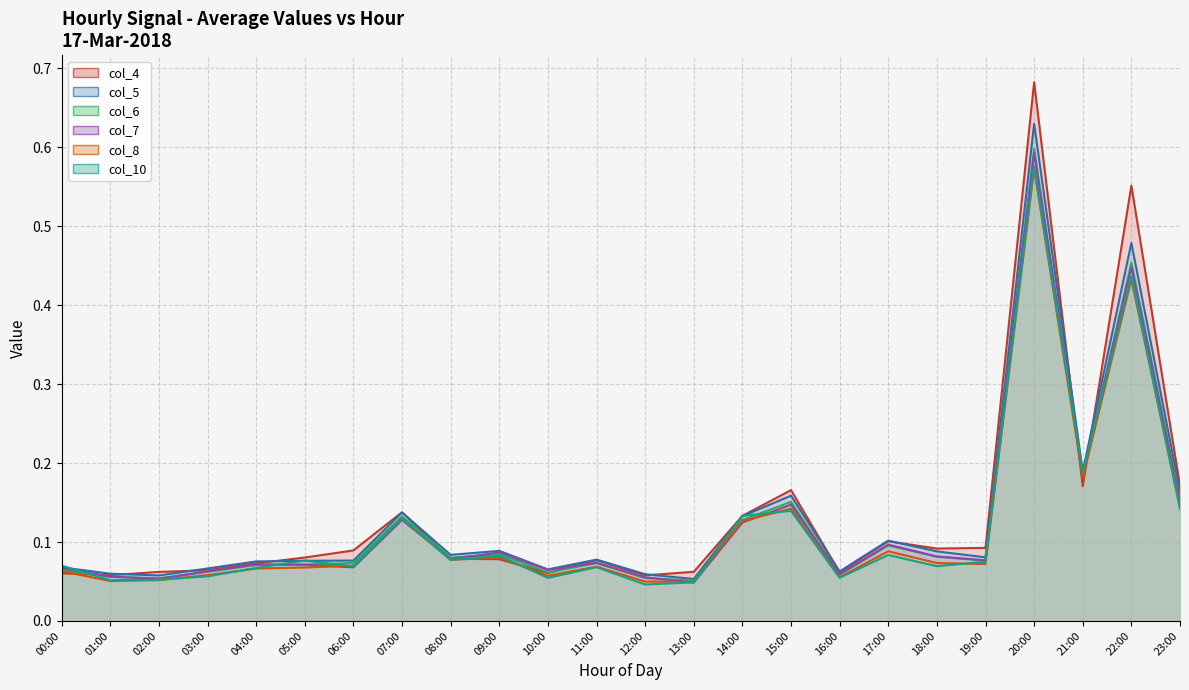

List the labels in order of col_10 value, smallest first.

12:00, 13:00, 01:00, 02:00, 10:00, 16:00, 03:00, 04:00, 11:00, 06:00, 18:00, 00:00, 19:00, 05:00, 08:00, 09:00, 17:00, 07:00, 14:00, 15:00, 23:00, 21:00, 22:00, 20:00